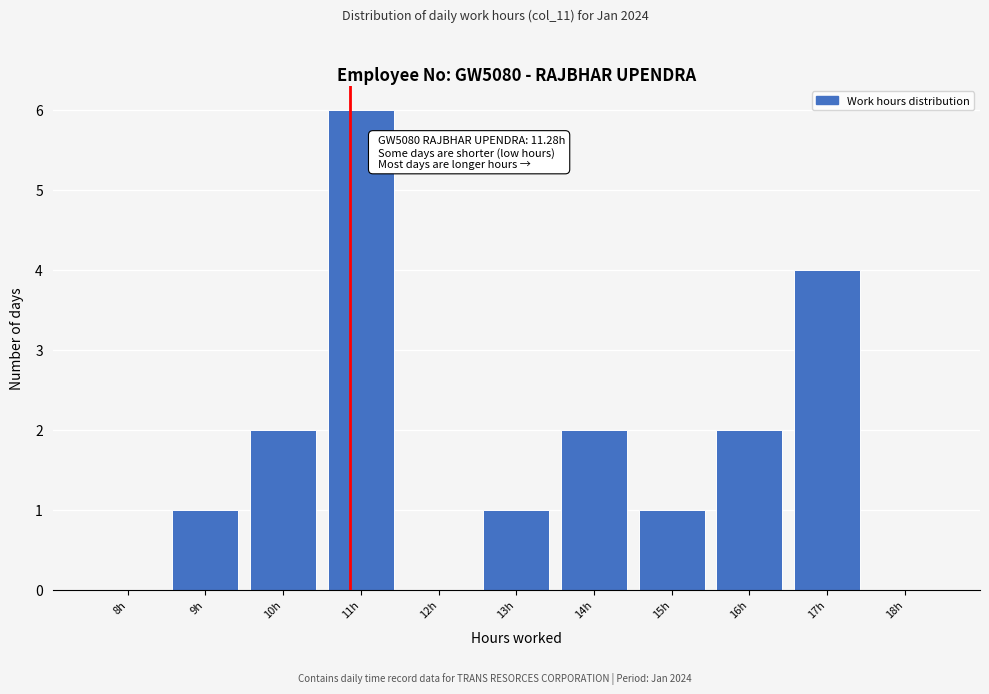

Reading right to left, what are all the values shown in this chart?

18h=0	17h=4	16h=2	15h=1	14h=2	13h=1	12h=0	11h=6	10h=2	9h=1	8h=0